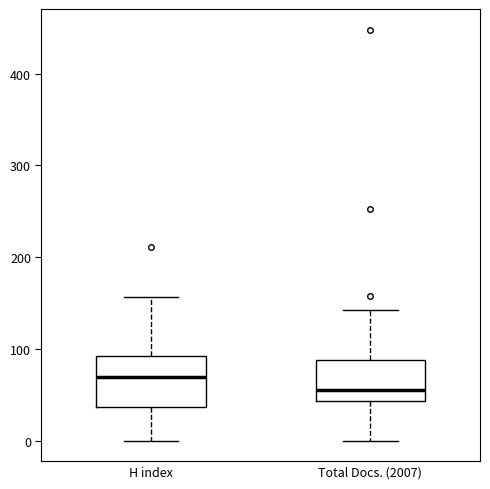

Where does the upper whisker of the box for H index end on the y-axis? The values are not printed on the chart, so give them approximately, as read against the axis.

160